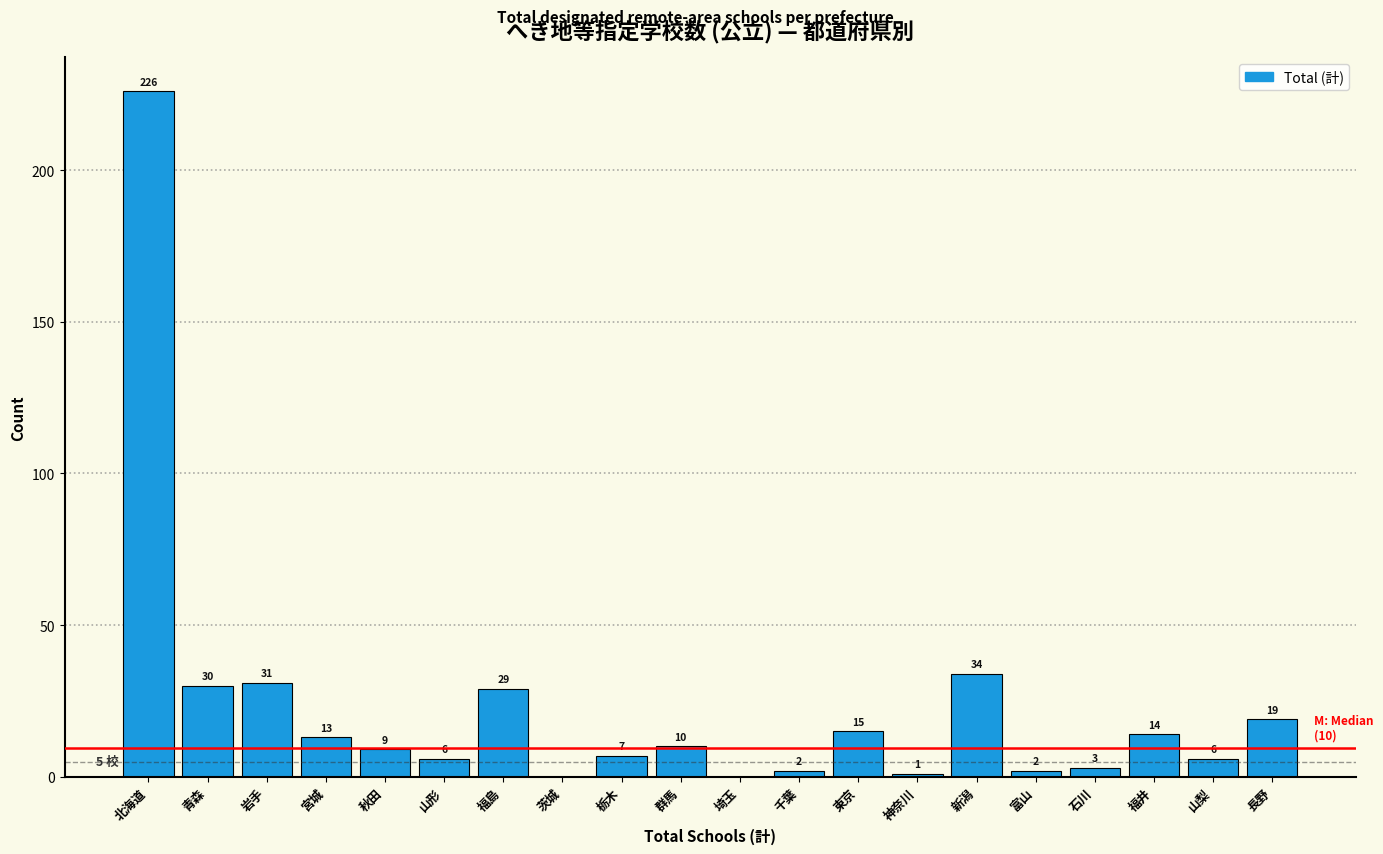

Reading left to right, what are all the values shown in this chart?

北海道=226	青森=30	岩手=31	宮城=13	秋田=9	山形=6	福島=29	茨城=0	栃木=7	群馬=10	埼玉=0	千葉=2	東京=15	神奈川=1	新潟=34	富山=2	石川=3	福井=14	山梨=6	長野=19